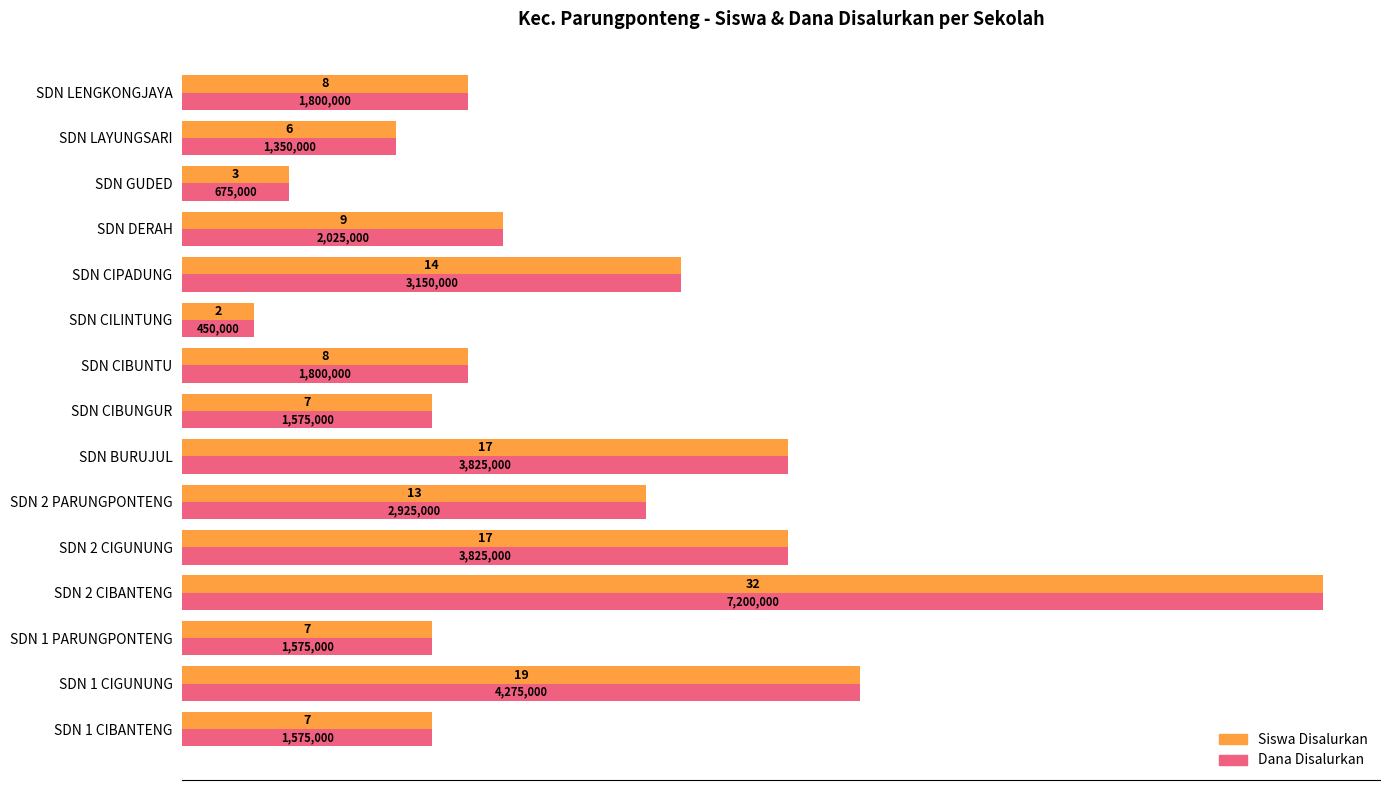

How many data points does each series have?

15